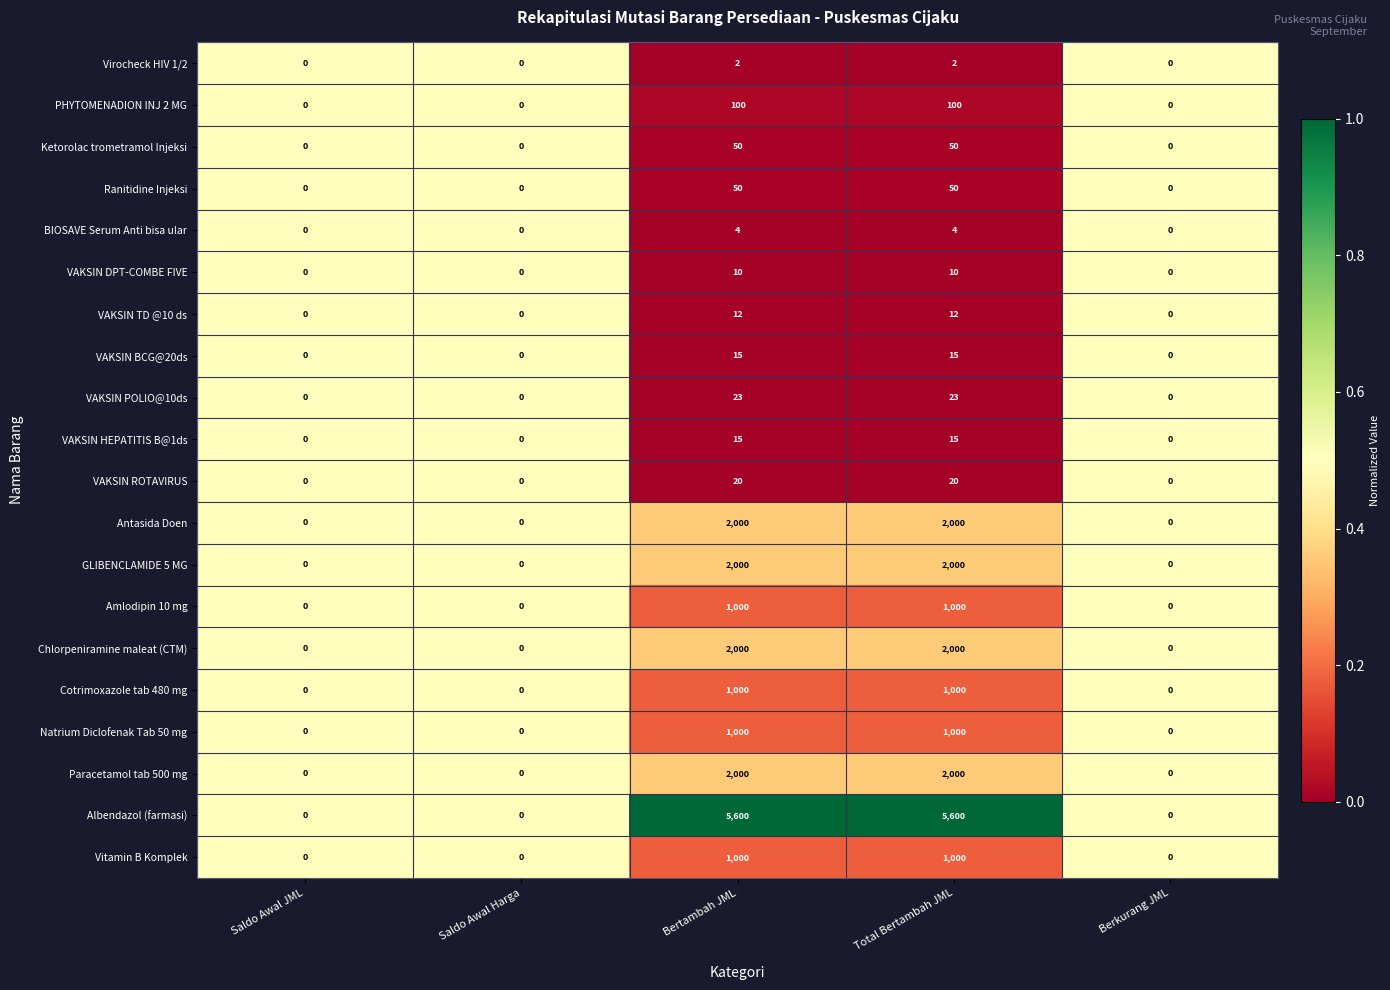

What is the greatest value displayed?

5600